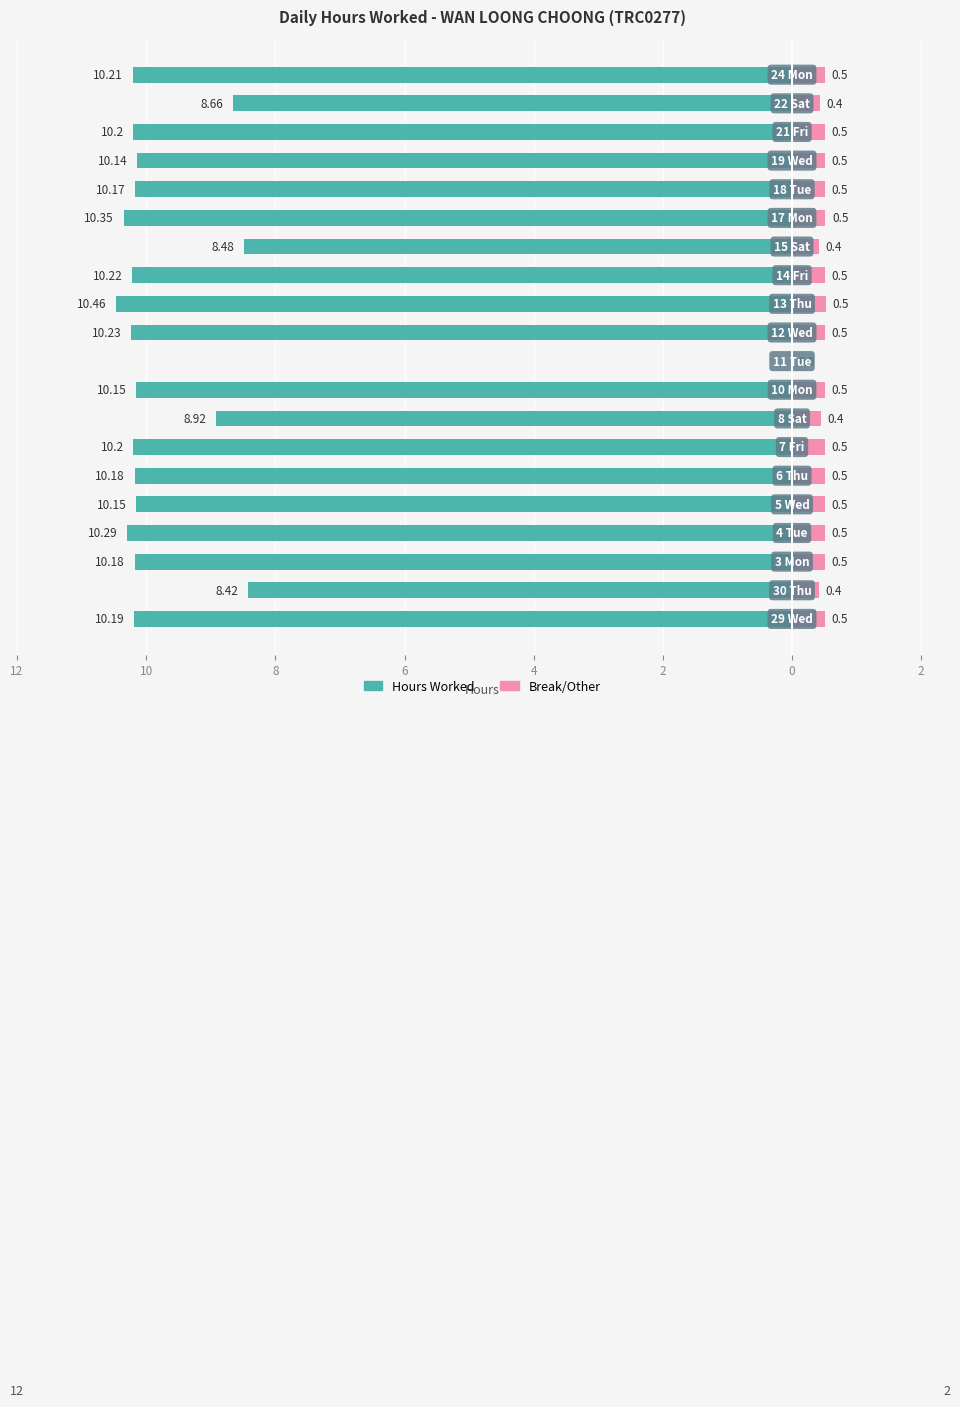

What is the difference between the maximum and minimum values in the Break/Other series?

0.5